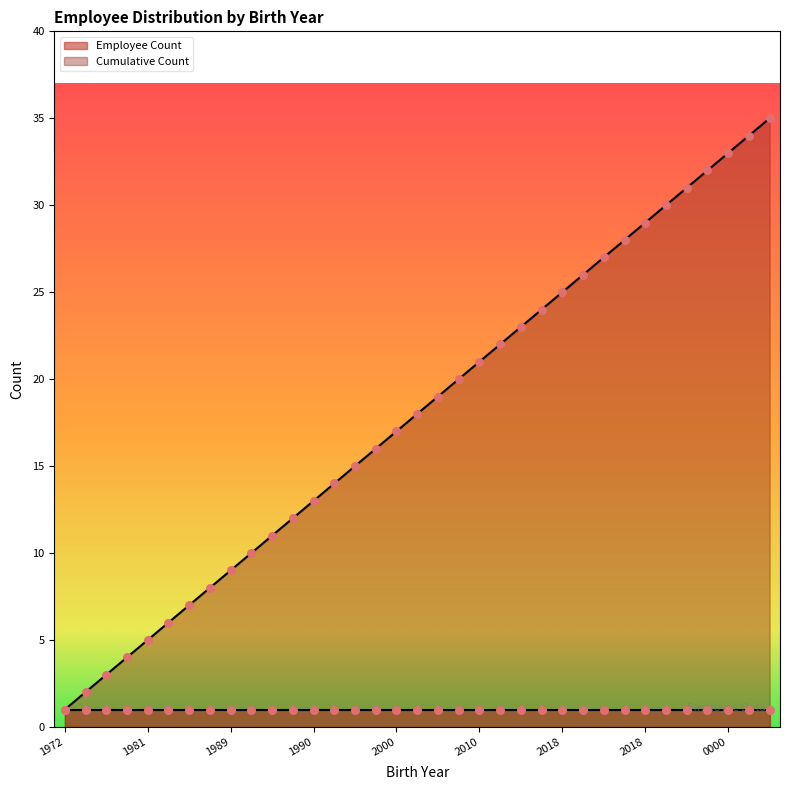

Approximately how many times larger is the value at 2018 compared to 2018?

1.1